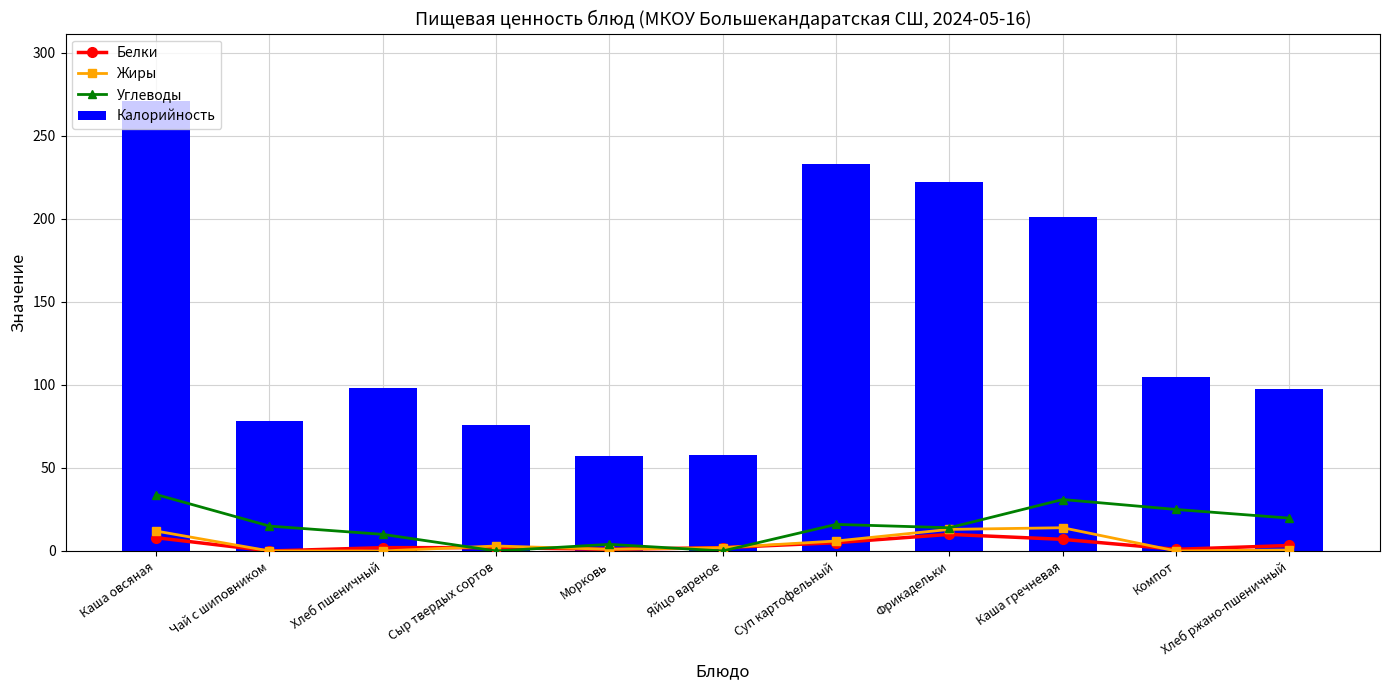

At how many categories does at least one series exceed 22?

11